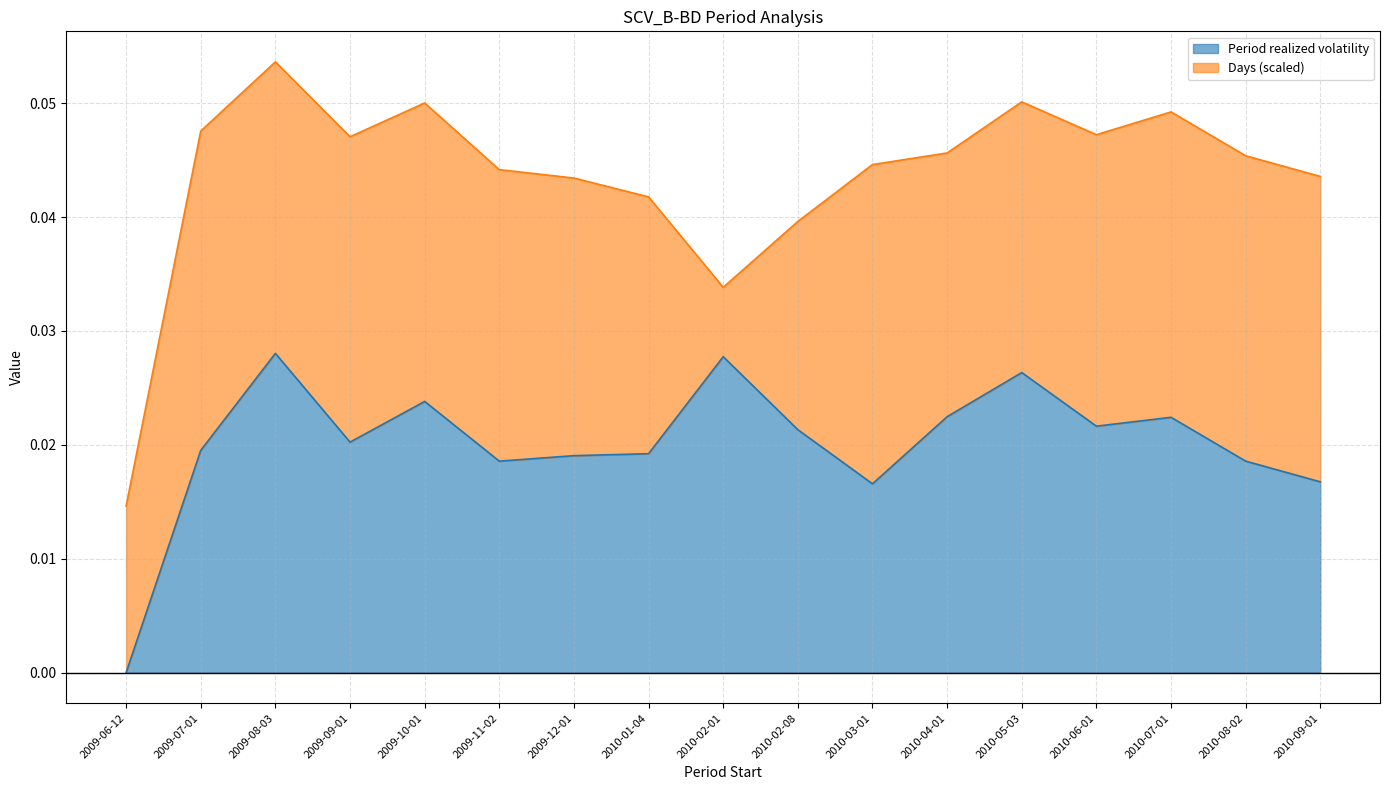

Count the number of values greater than 0.

16